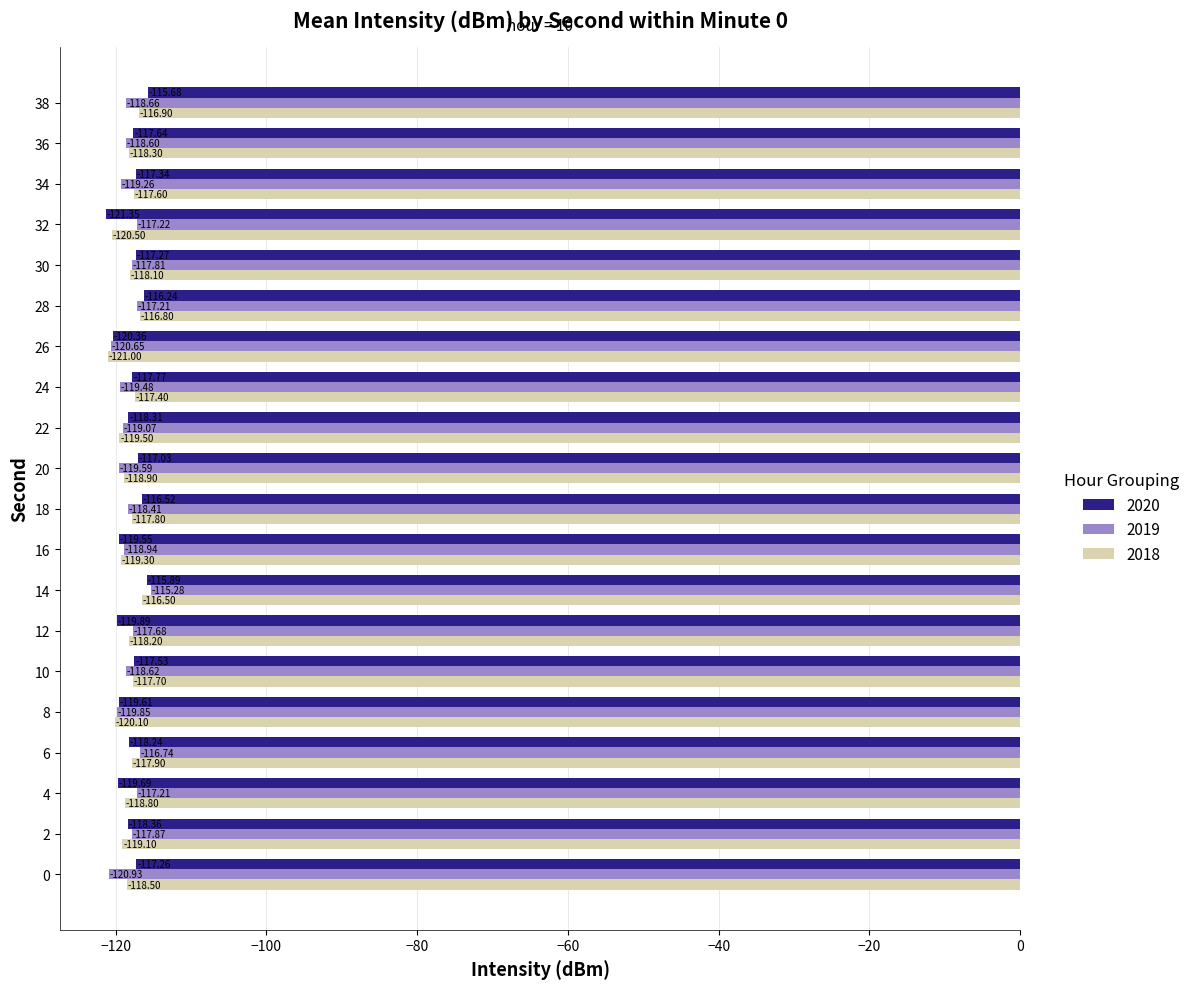

The 2018 series shows -120.5 at 32. True or false?

True